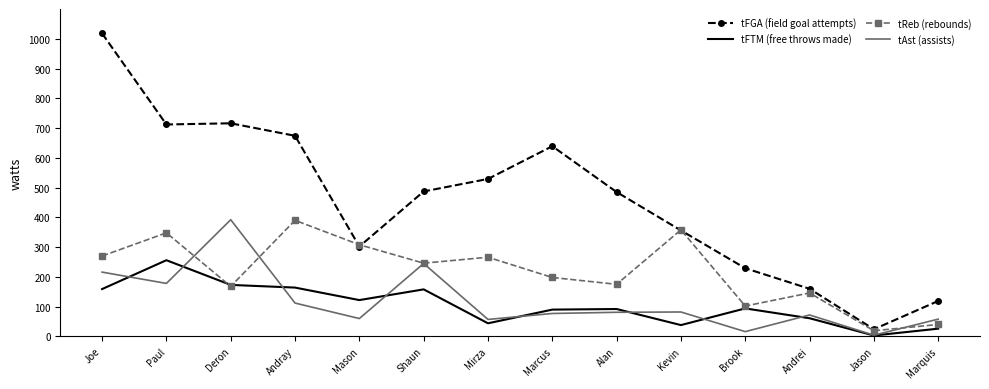

At which category is the sum across all series the highest?

Joe